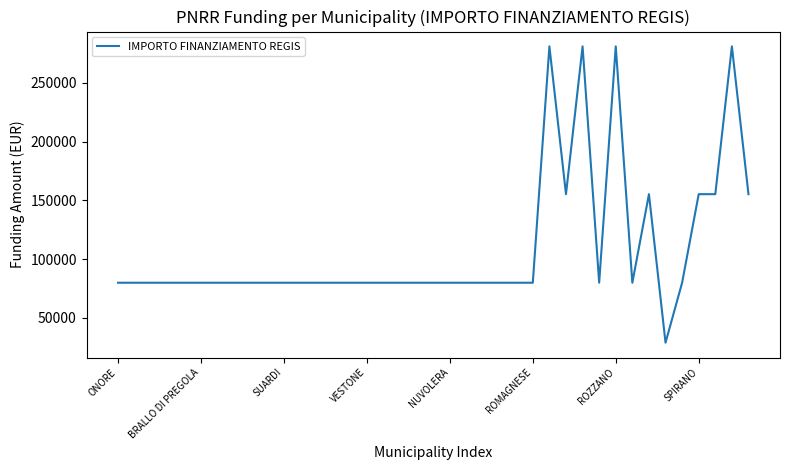

What is the greatest value displayed?

280932